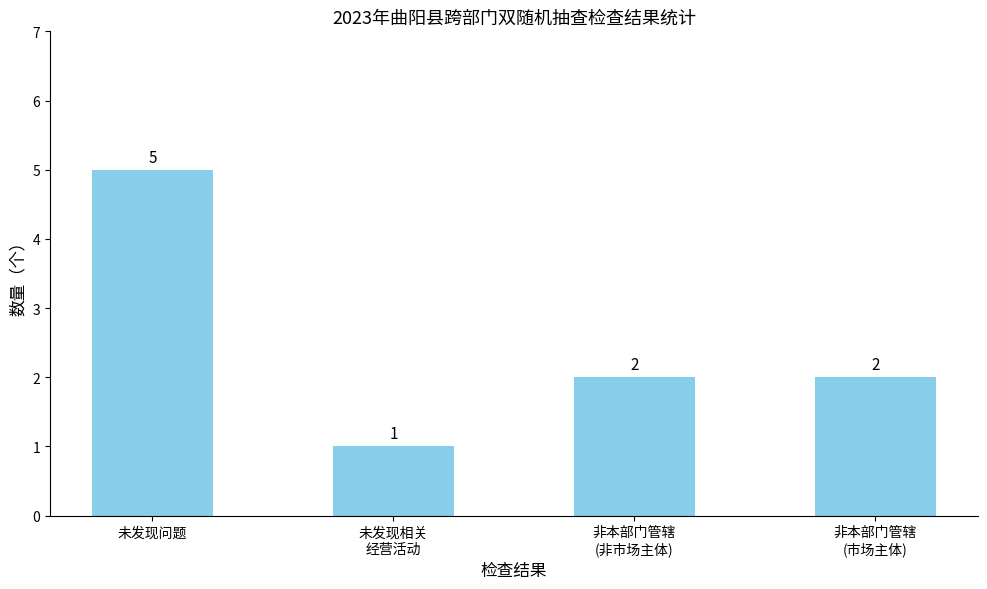

Which has a higher value, 未发现相关
经营活动 or 非本部门管辖
(市场主体)?

非本部门管辖
(市场主体)